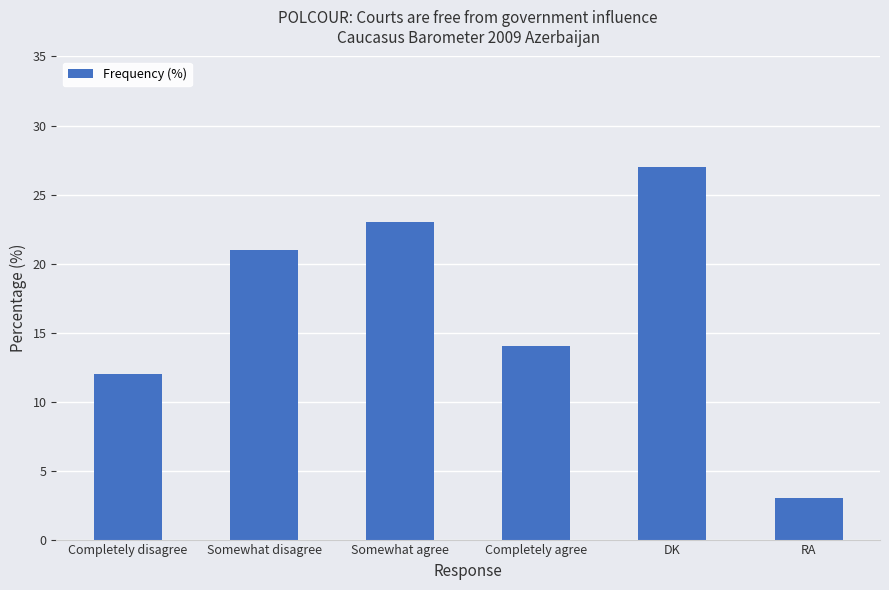

How many data points does each series have?

6